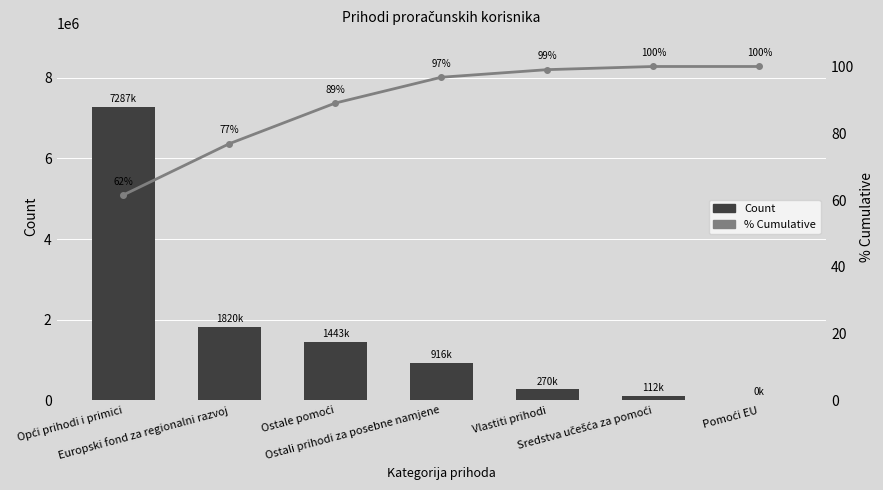

What is the label of the 7th bar from the right?

Opći prihodi i primici